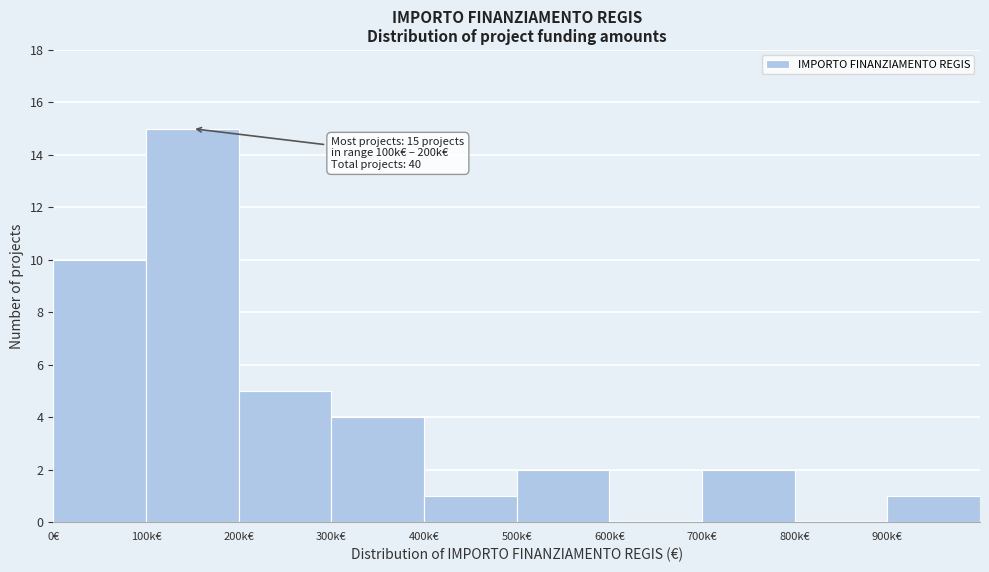

Reading left to right, extract all data points from this chart.

0€=10	100k€=15	200k€=5	300k€=4	400k€=1	500k€=2	600k€=0	700k€=2	800k€=0	900k€=1